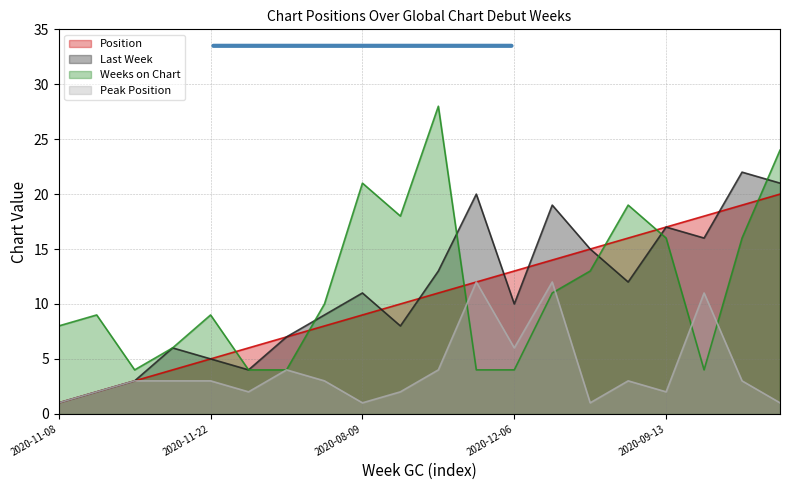

Reading right to left, extract all data points from this chart.

Position: 20	19	18	17	16	15	14	13	12	11	10	9	8	7	6	5	4	3	2	1
Last Week: 21	22	16	17	12	15	19	10	20	13	8	11	9	7	4	5	6	3	2	1
Weeks on Chart: 24	16	4	16	19	13	11	4	4	28	18	21	10	4	4	9	6	4	9	8
Peak Position: 1	3	11	2	3	1	12	6	12	4	2	1	3	4	2	3	3	3	2	1